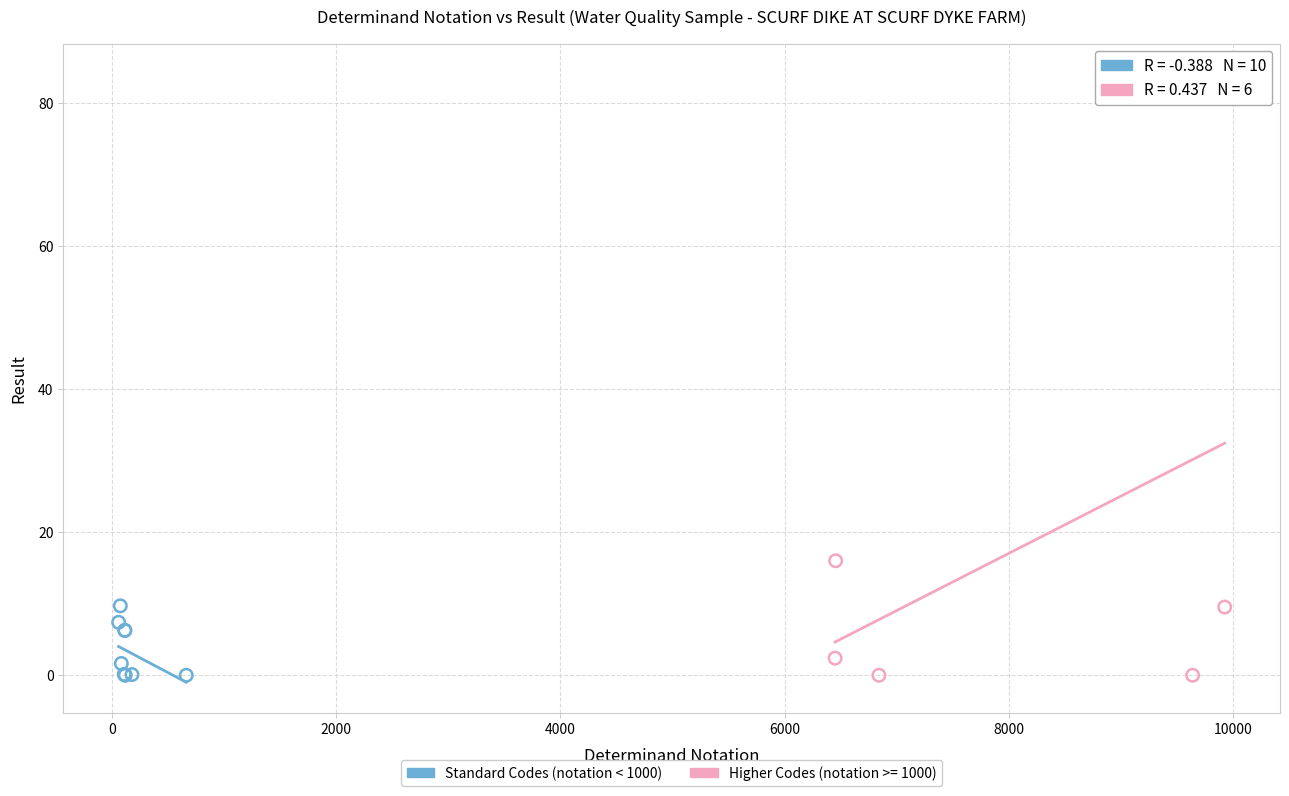

Which series reaches the maximum Y coordinate?

Higher Codes (notation >= 1000)